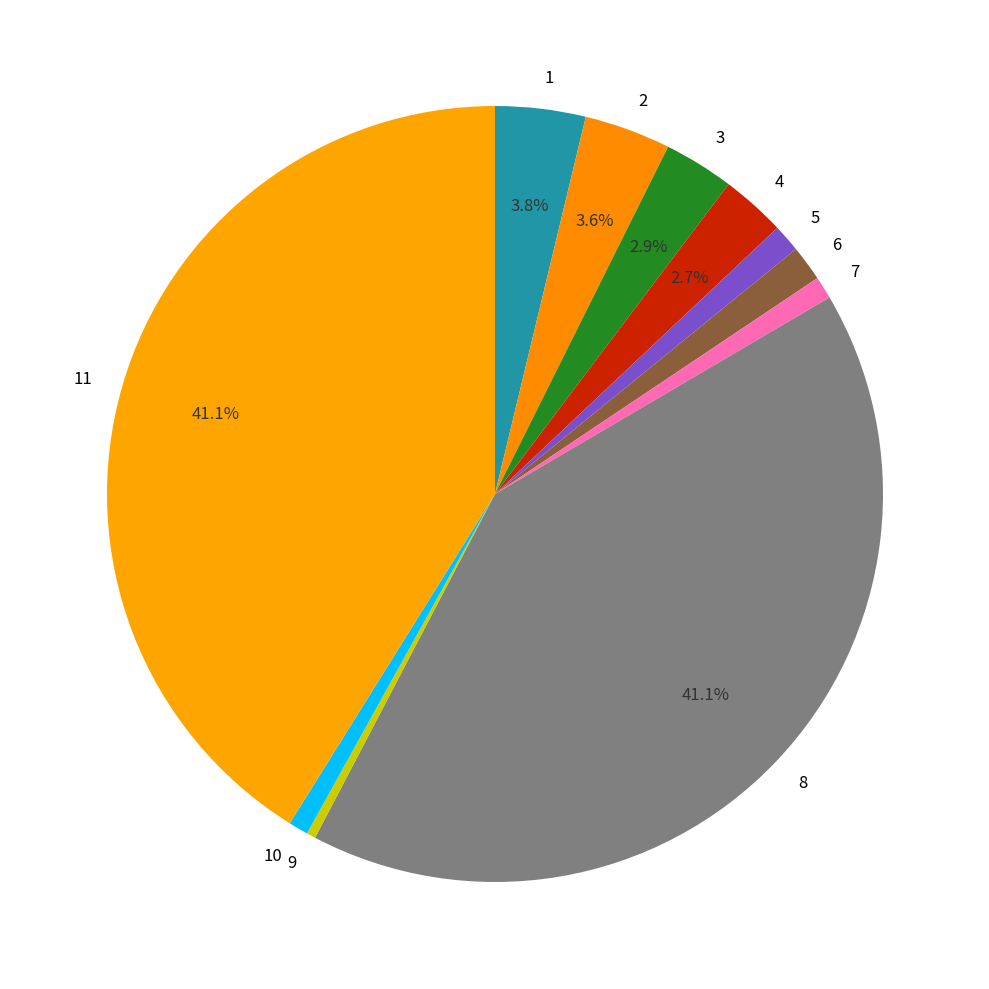

Is it true that 7 is 1% of the pie?

True